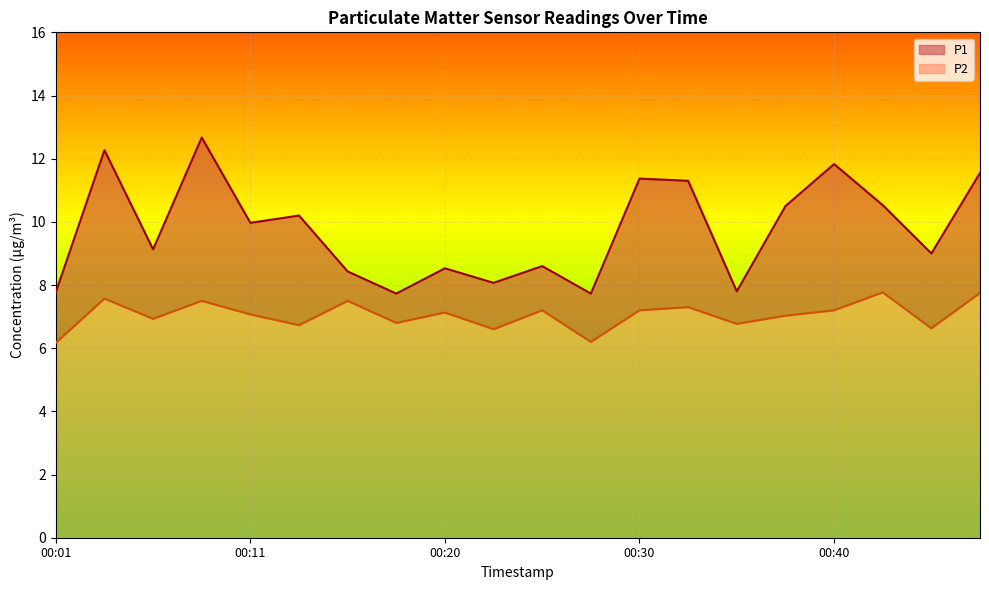

What is the highest value of the P2 series?

7.8